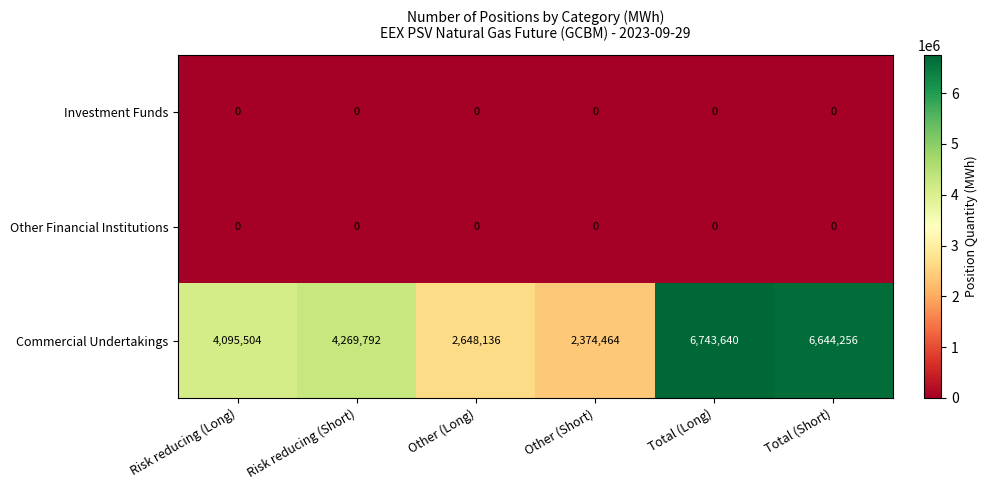

At which category is the sum across all series the highest?

Total (Long)